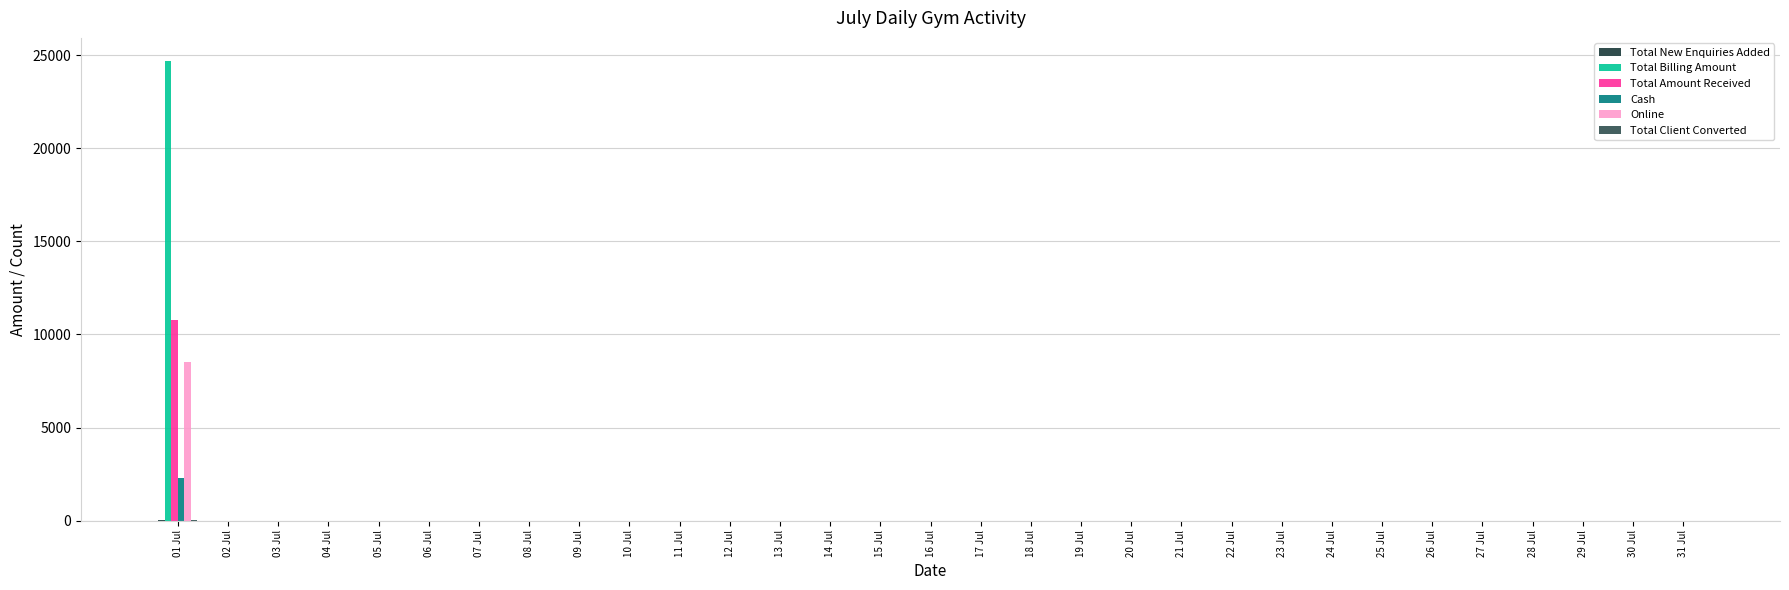

Is the value of Total Amount Received at 09 Jul greater than the value of Cash at 03 Jul?

No